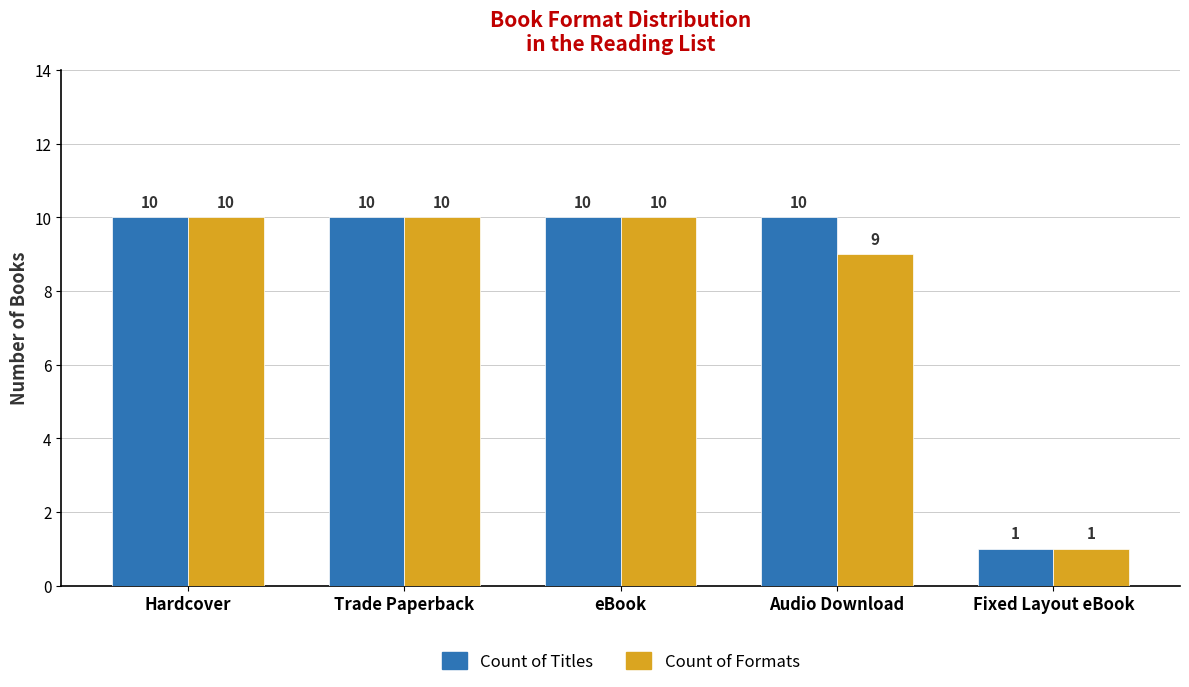

What is the label of the 4th bar from the left?

Audio Download